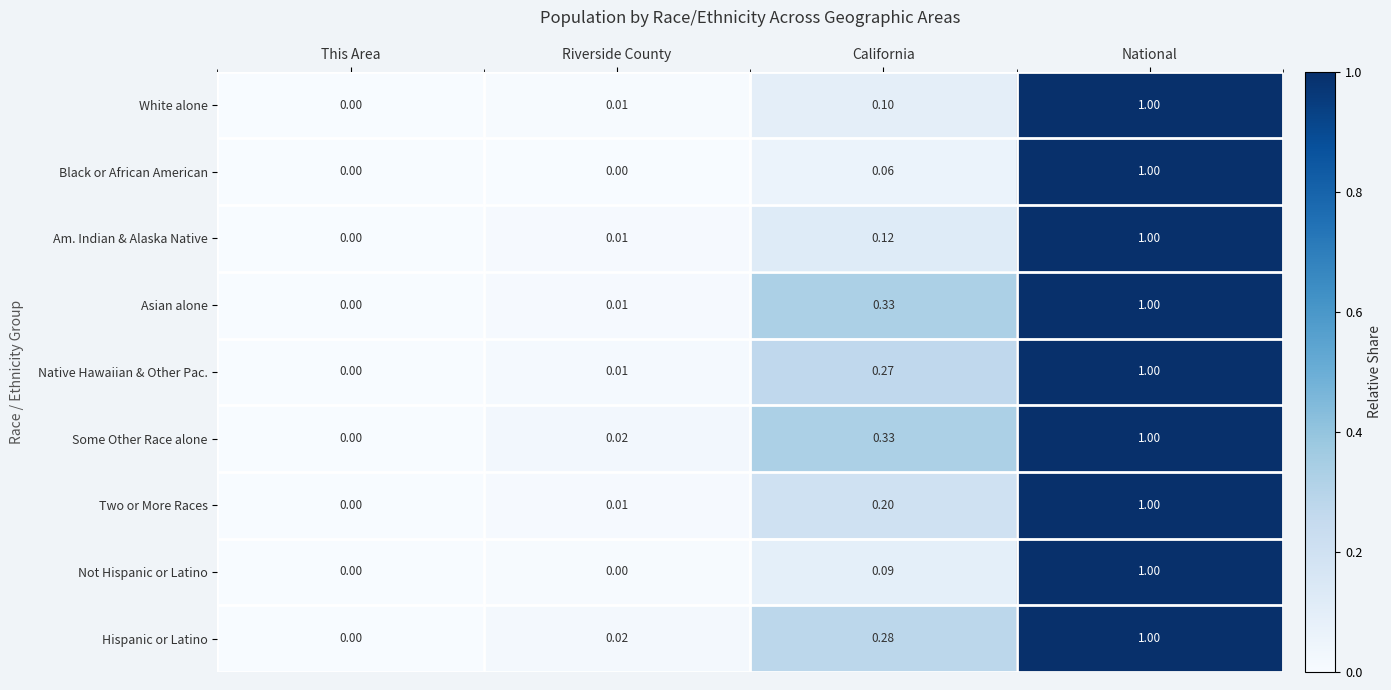

List the labels in order of Some Other Race alone value, largest first.

National, California, Riverside County, This Area